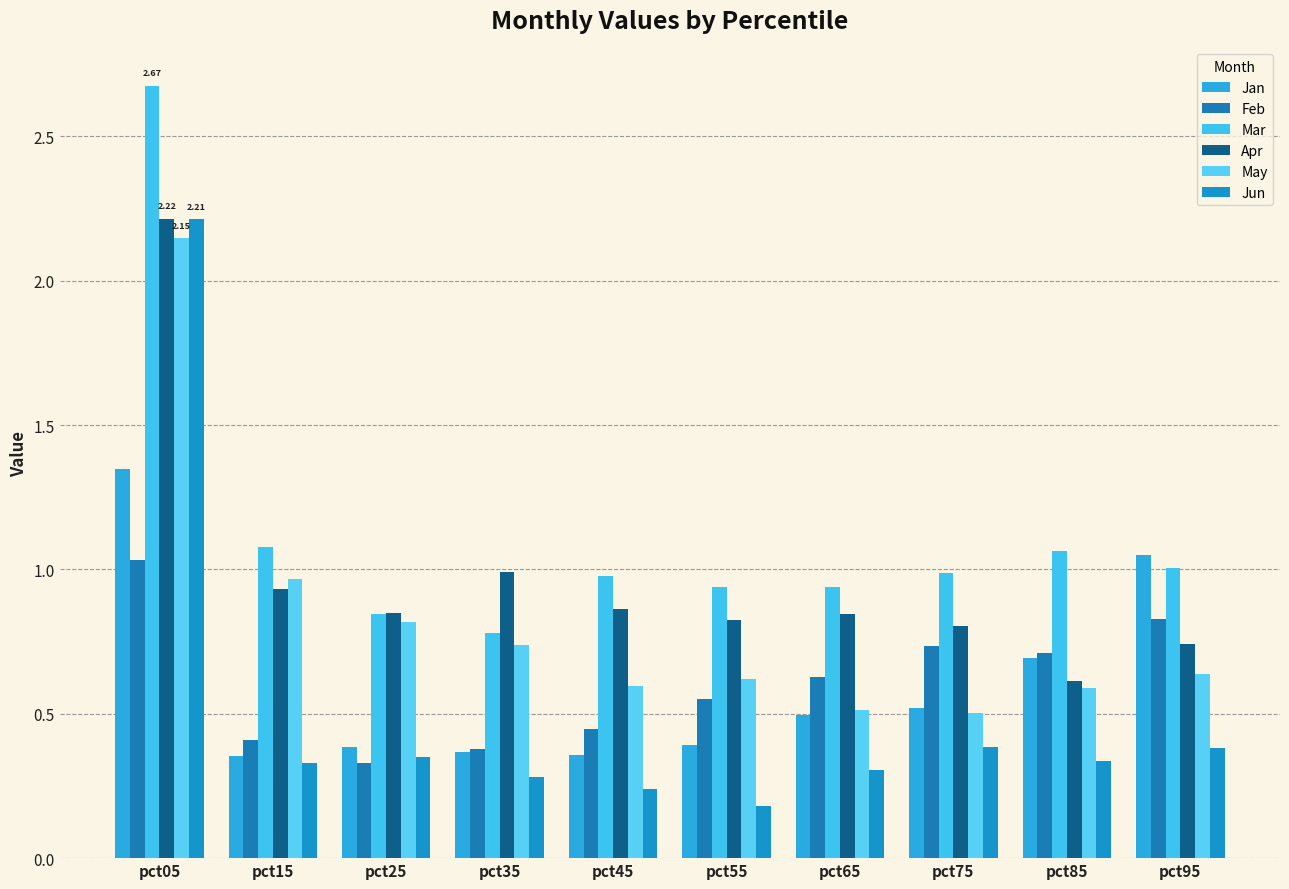

What is the average value of the May series?

0.8